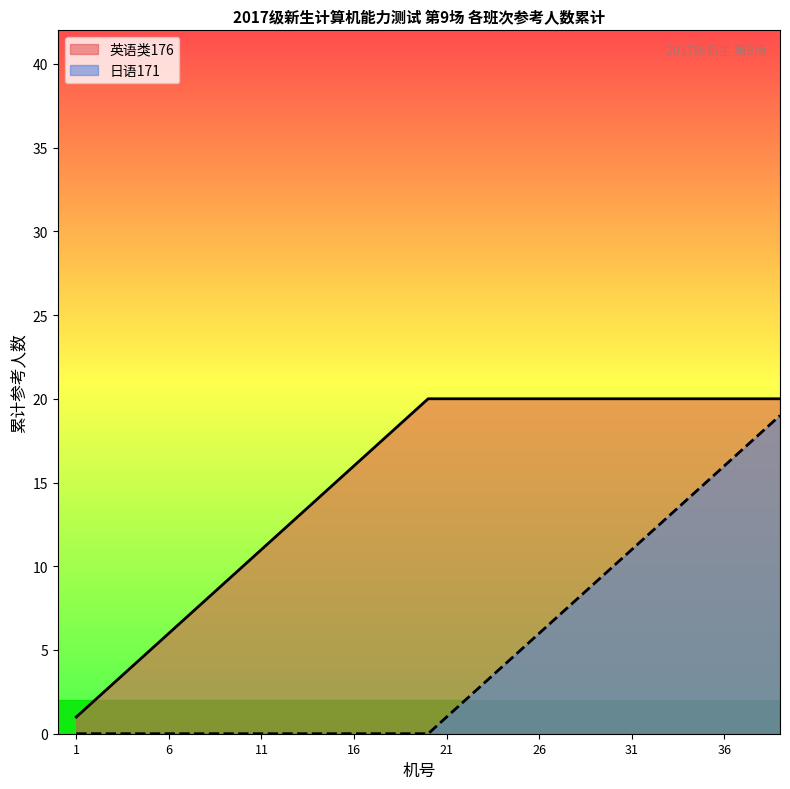

List the series in order of their overall mean, highest first.

英语类176, 日语171